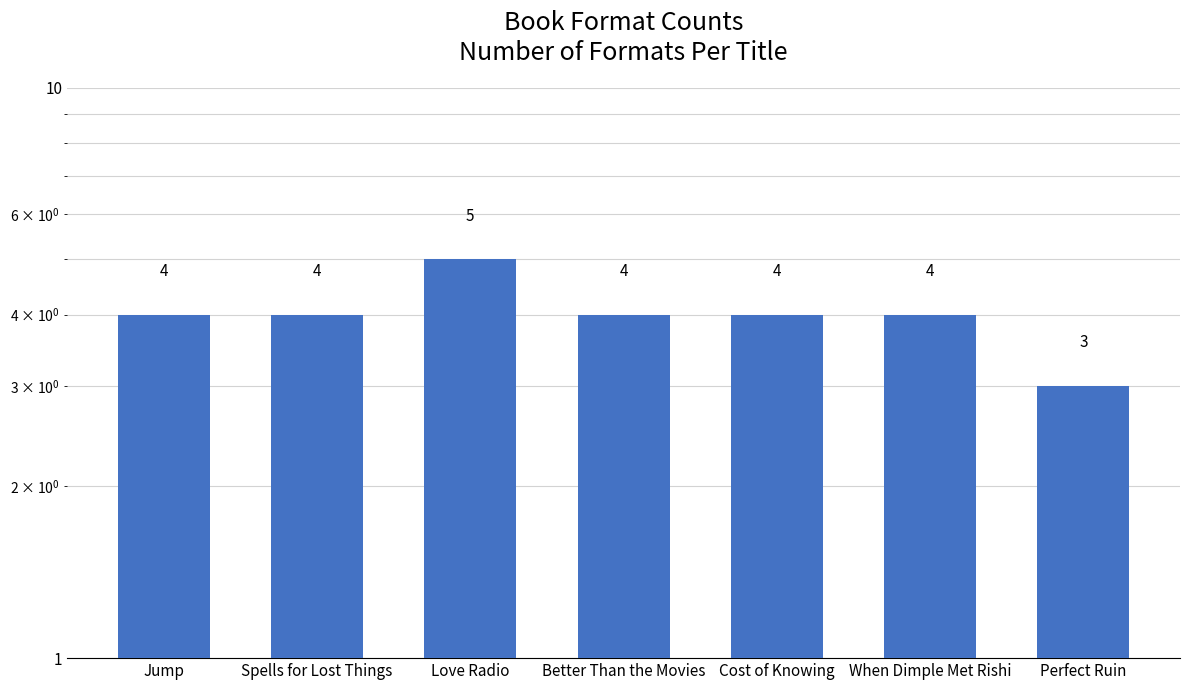

Rank the categories by value from highest to lowest.

Love Radio, Jump, Spells for Lost Things, Better Than the Movies, Cost of Knowing, When Dimple Met Rishi, Perfect Ruin